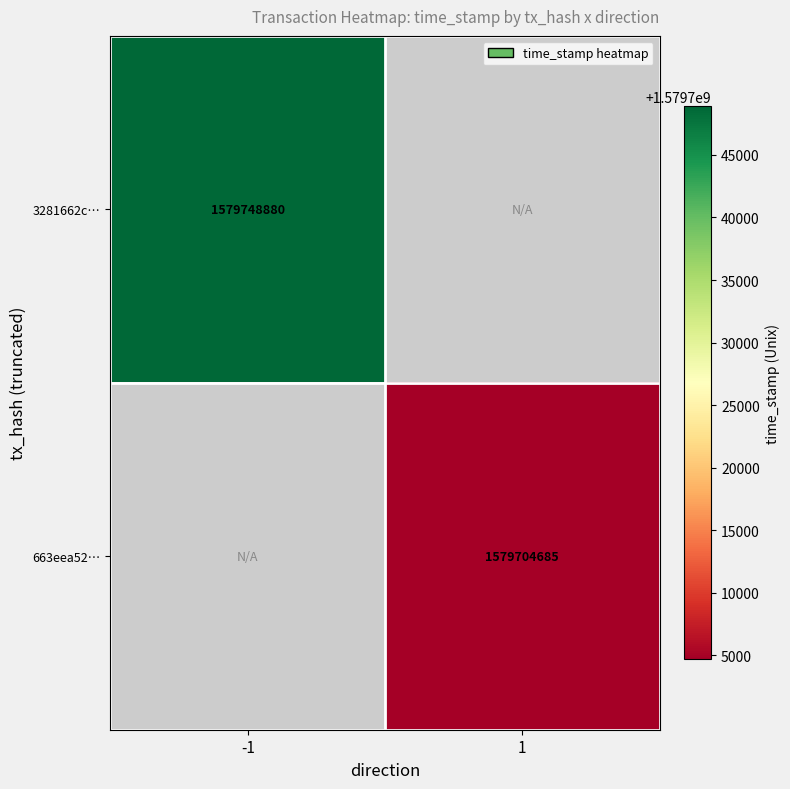

Which category has the highest value across all series?

-1